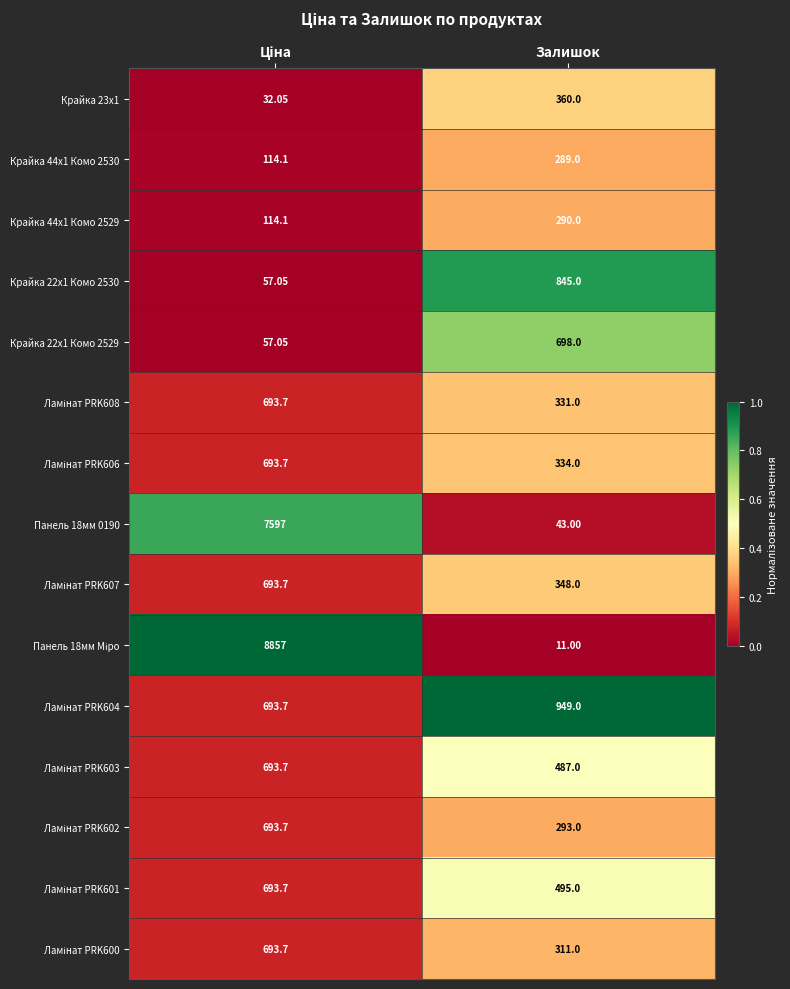

Which has a higher value, Залишок or Ціна?

Залишок